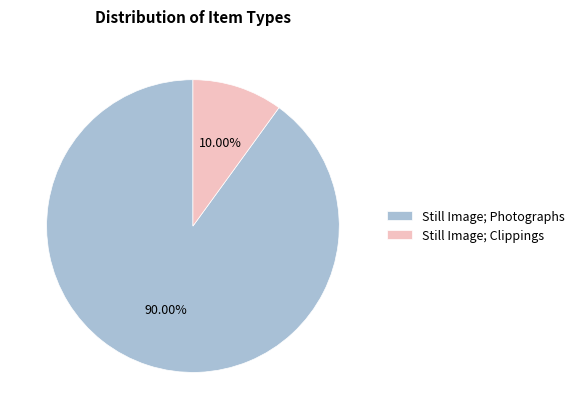

Rank the categories by value from lowest to highest.

Still Image; Clippings, Still Image; Photographs